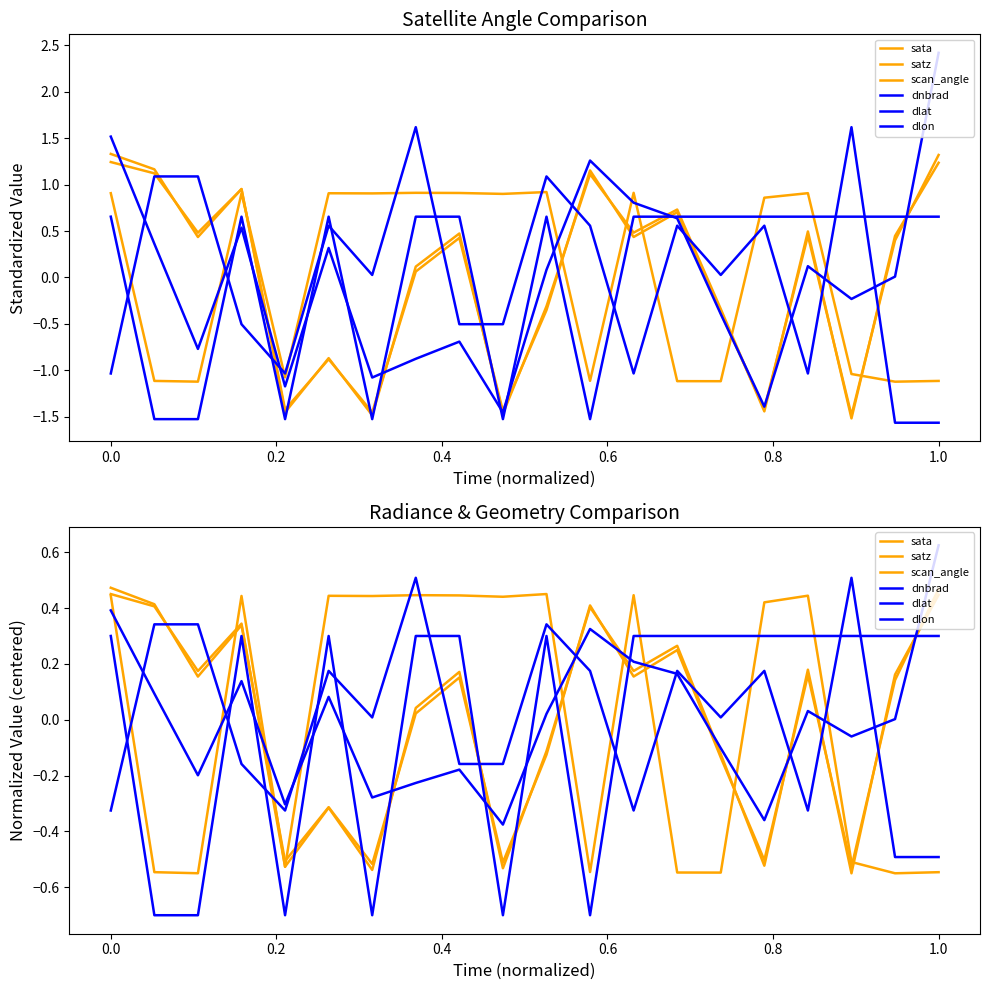

True or false: dlon and satz intersect in this chart.

True